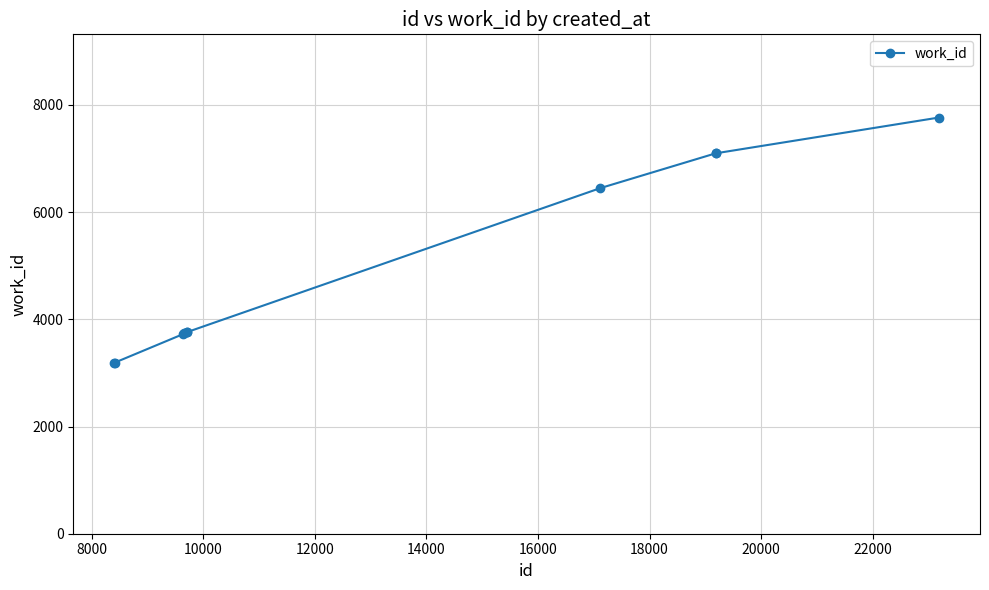

What is the smallest value displayed?

3191